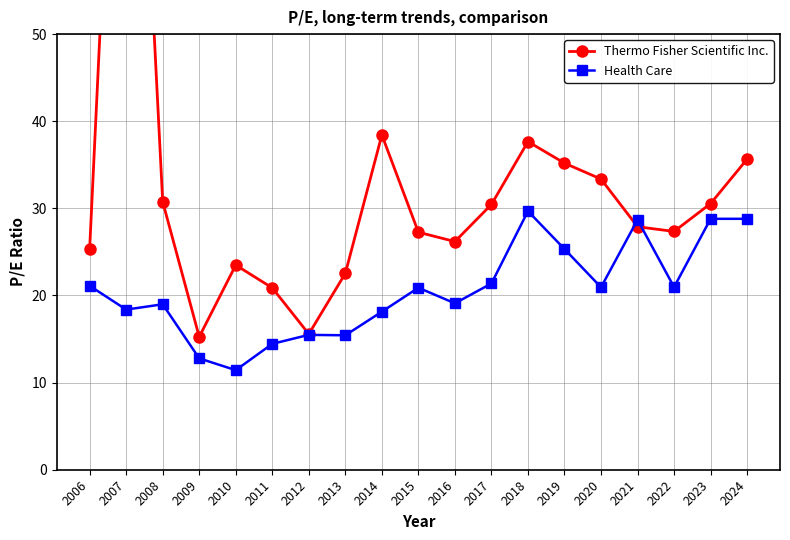

How many series are shown in this chart?

2